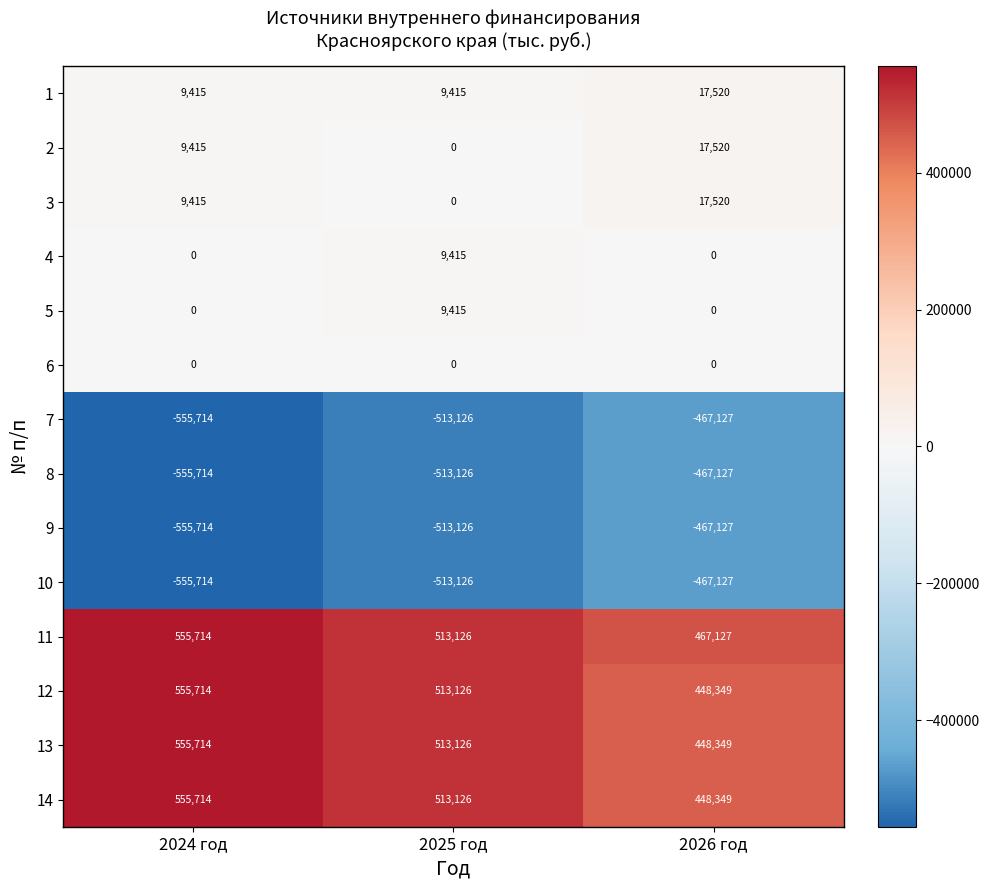

What is the average value of the 10 series?

-511989